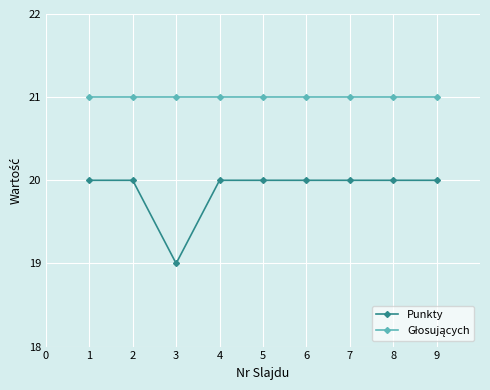

Which series has the widest spread of values?

Punkty